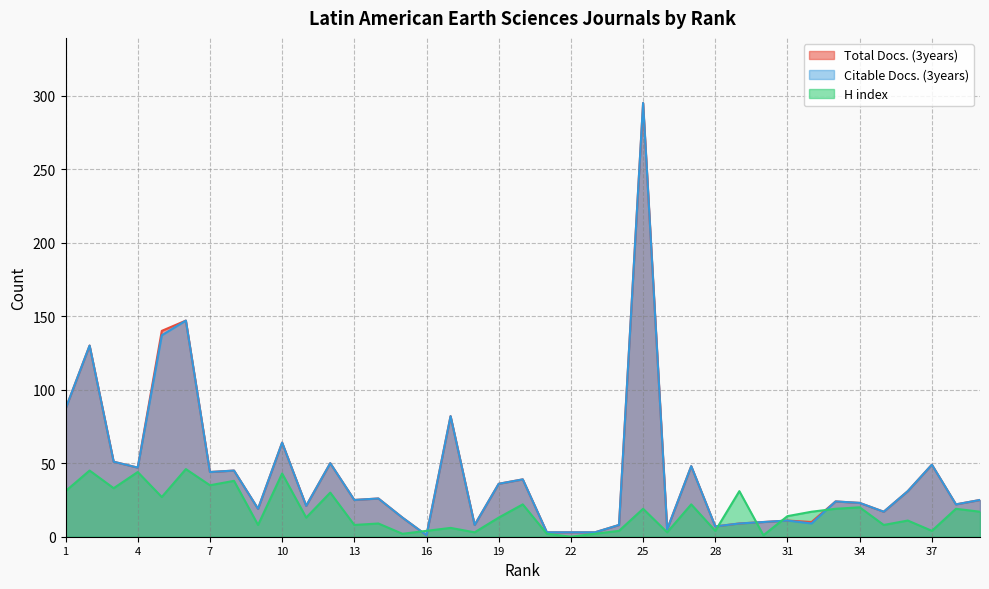

At which category does Citable Docs. (3years) reach its first local valley?

4